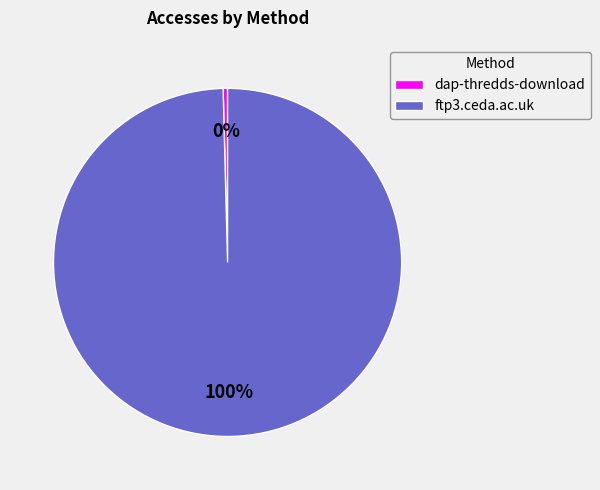

Is it true that ftp3.ceda.ac.uk is 85% of the pie?

False